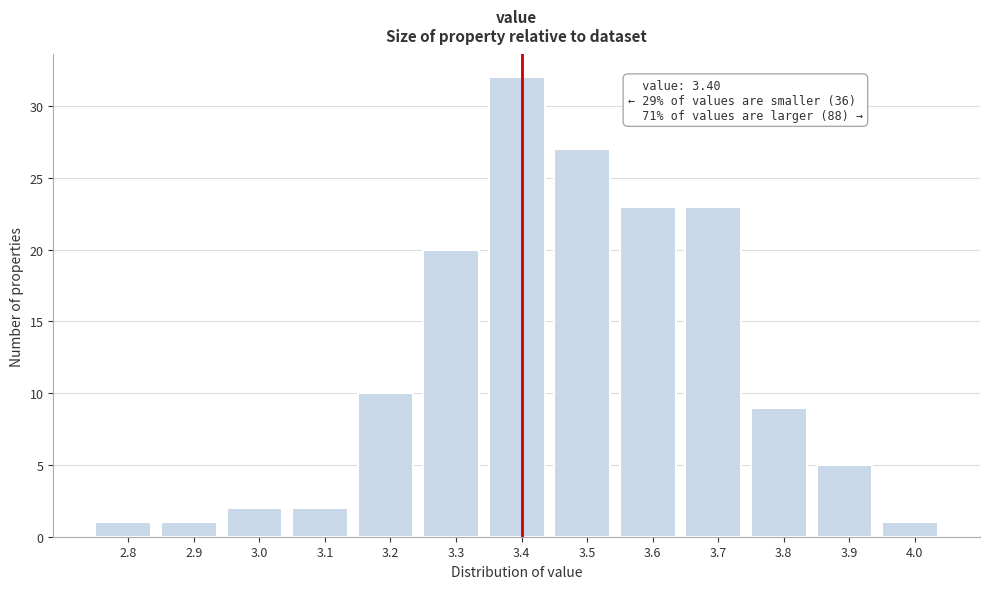

Reading left to right, what are all the values shown in this chart?

1	1	2	2	10	20	32	27	23	23	9	5	1